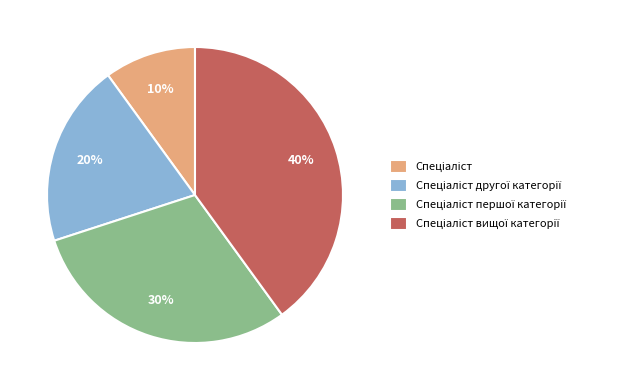

Is there a majority slice in this chart?

No